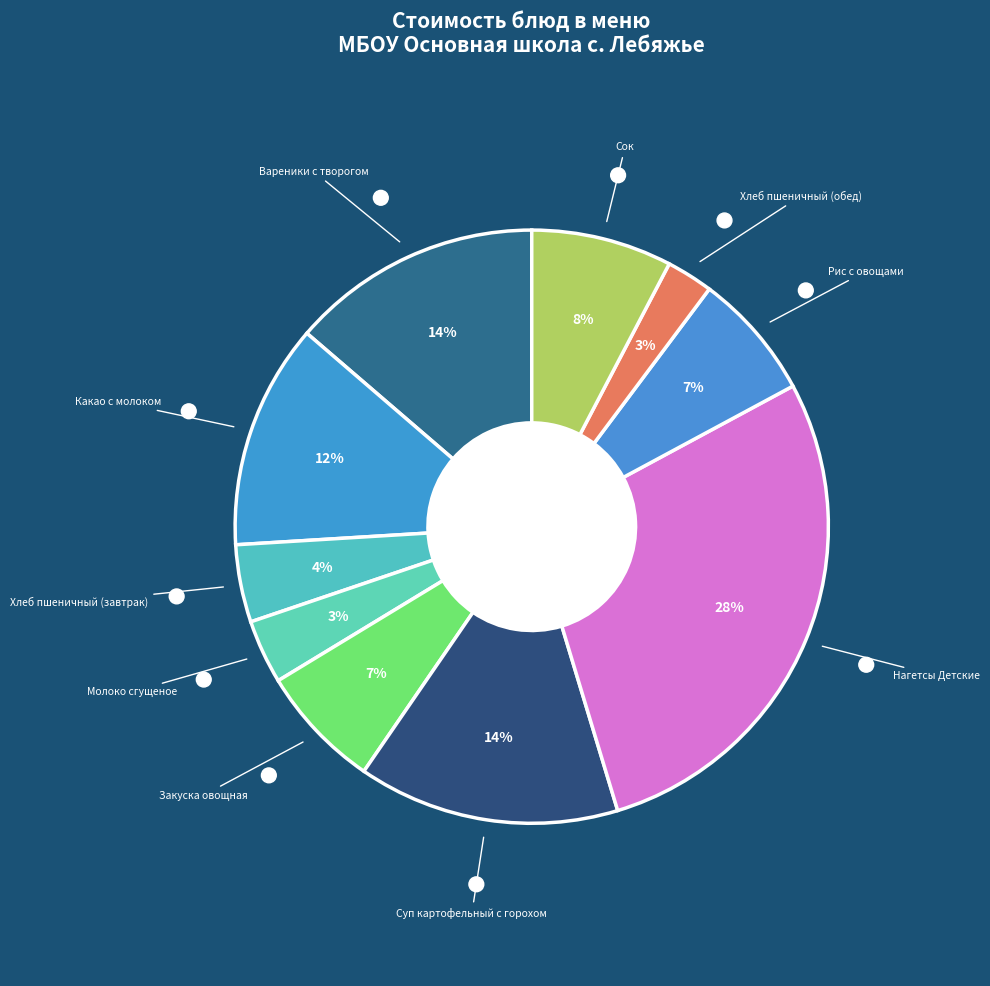

Which category has the smallest portion of the pie?

Хлеб пшеничный (обед)